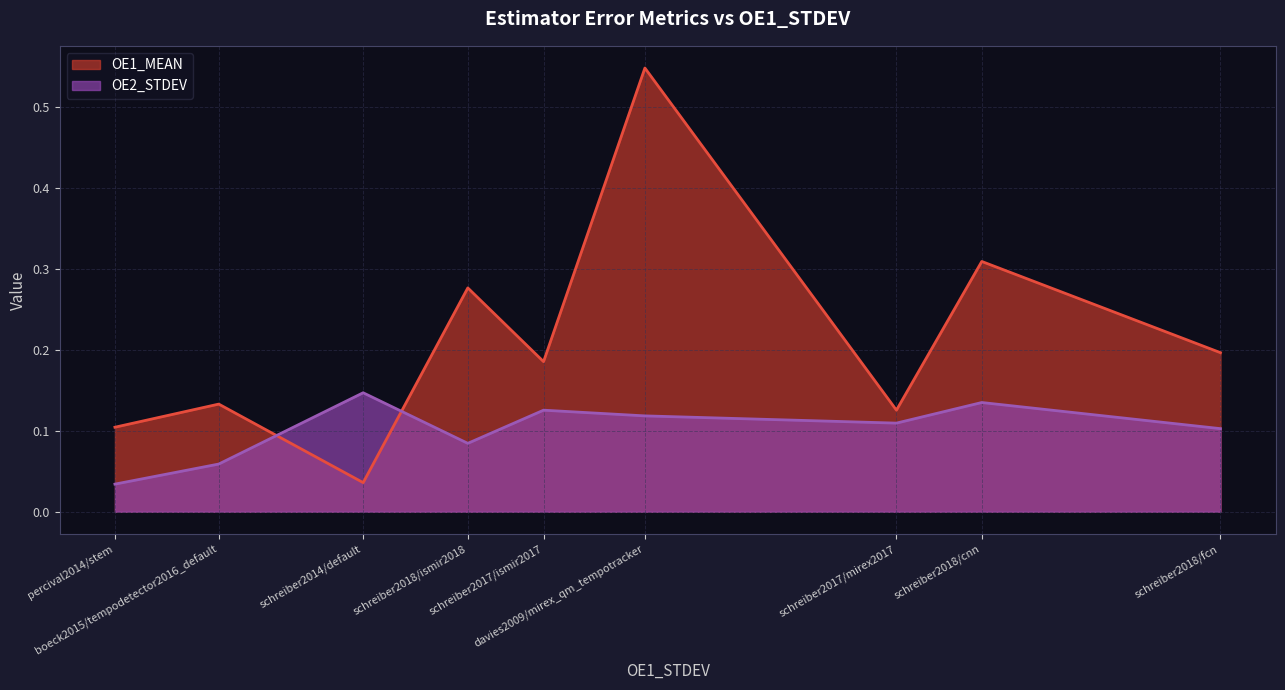

Does the chart have visible grid lines?

Yes